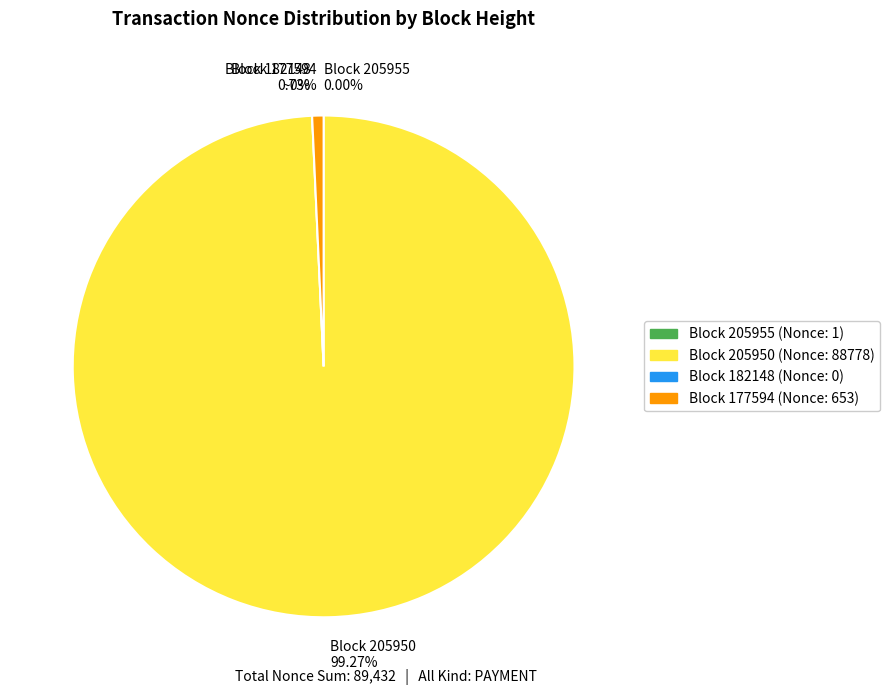

Is there any slice that represents more than half of the pie?

Yes